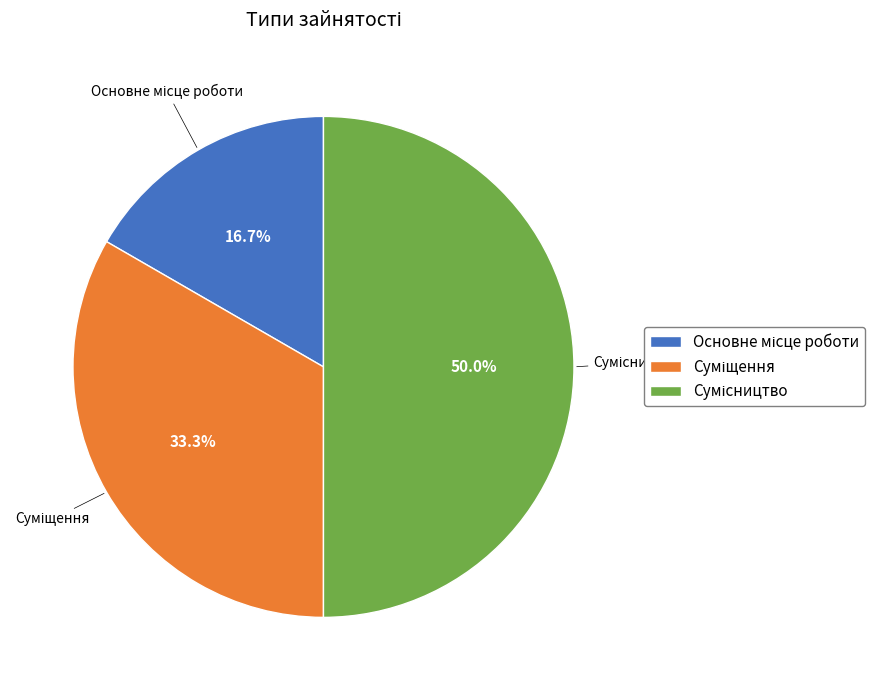

How many segments does this pie chart have?

3